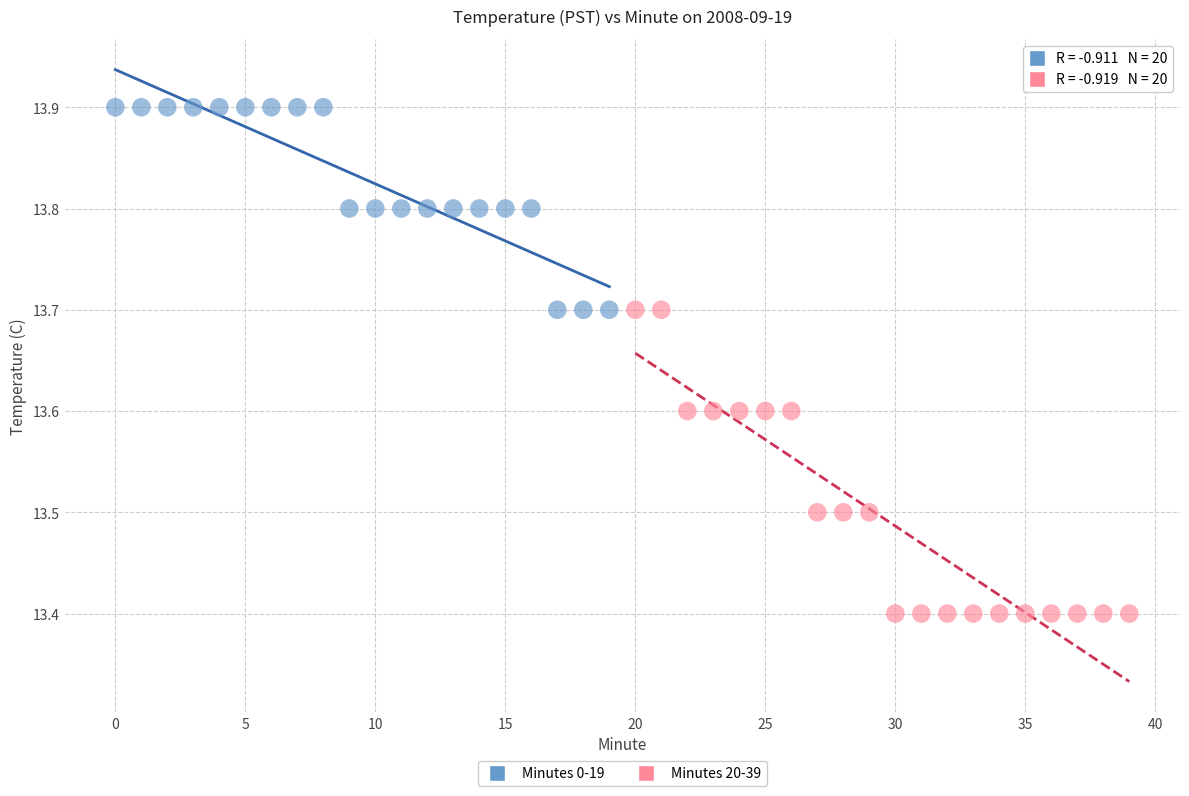

Which series contains the lowest Y value?

Minutes 20-39